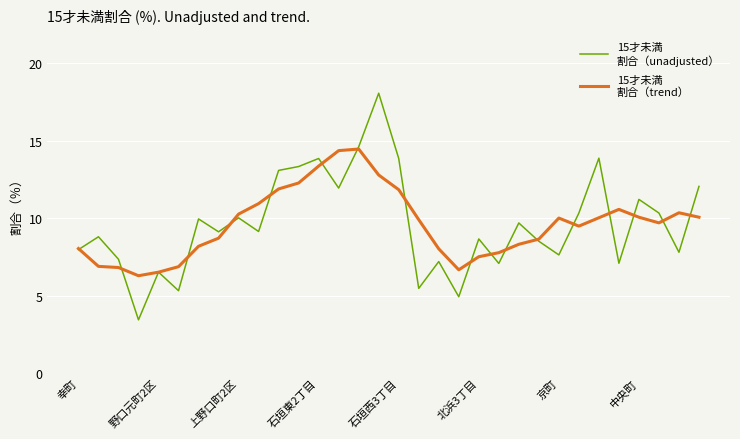

Count the number of data series in this chart.

2